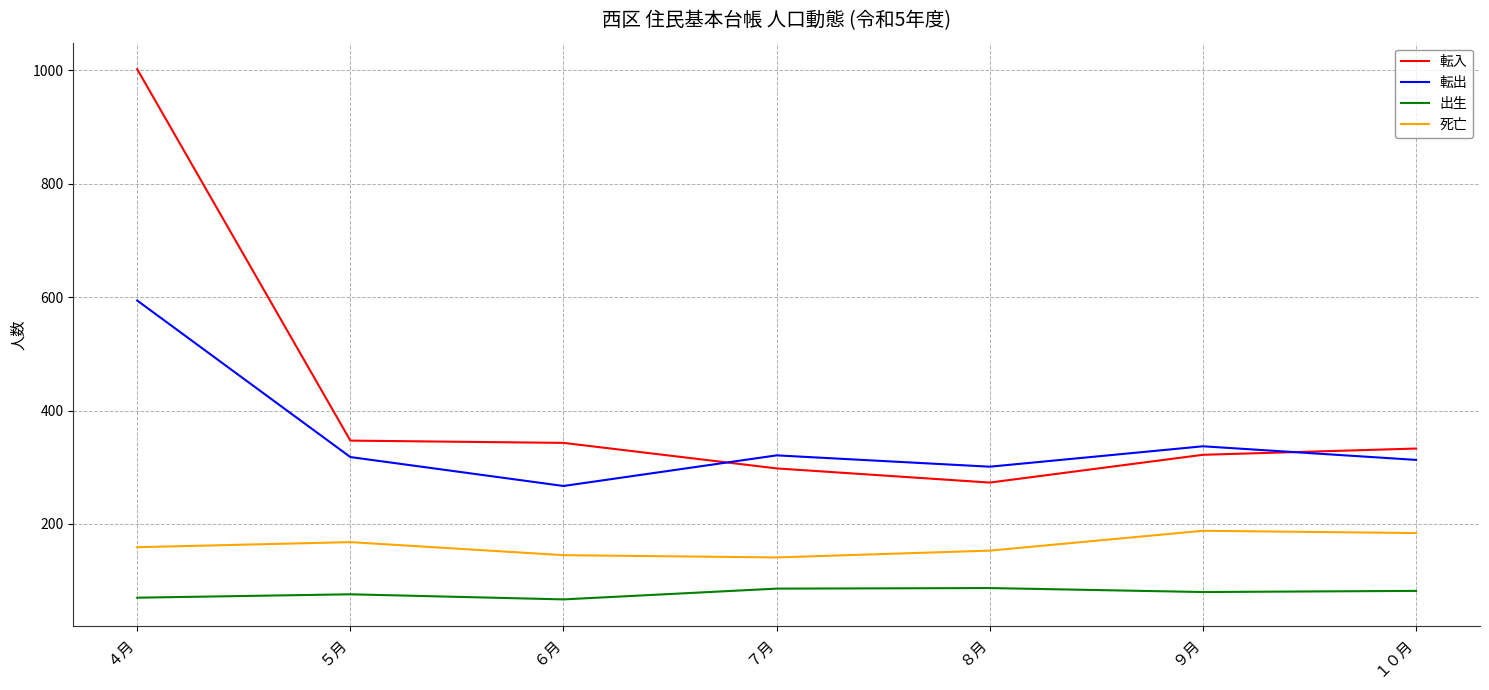

True or false: 転出 and 死亡 cross at least once.

False